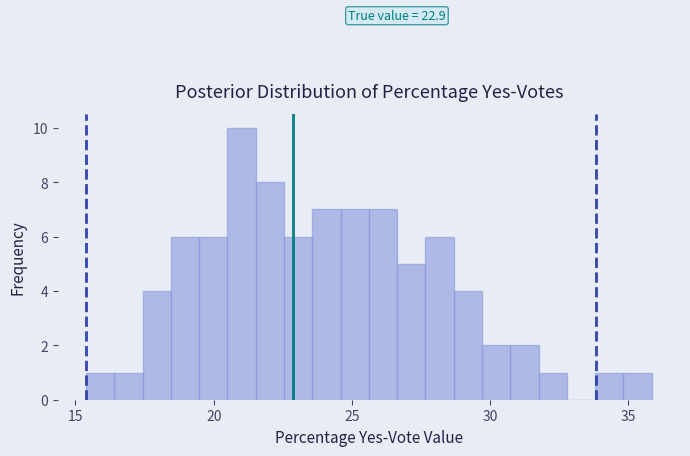

Read against the x-axis, roughly where is the centre of the tallest bar?

21.0